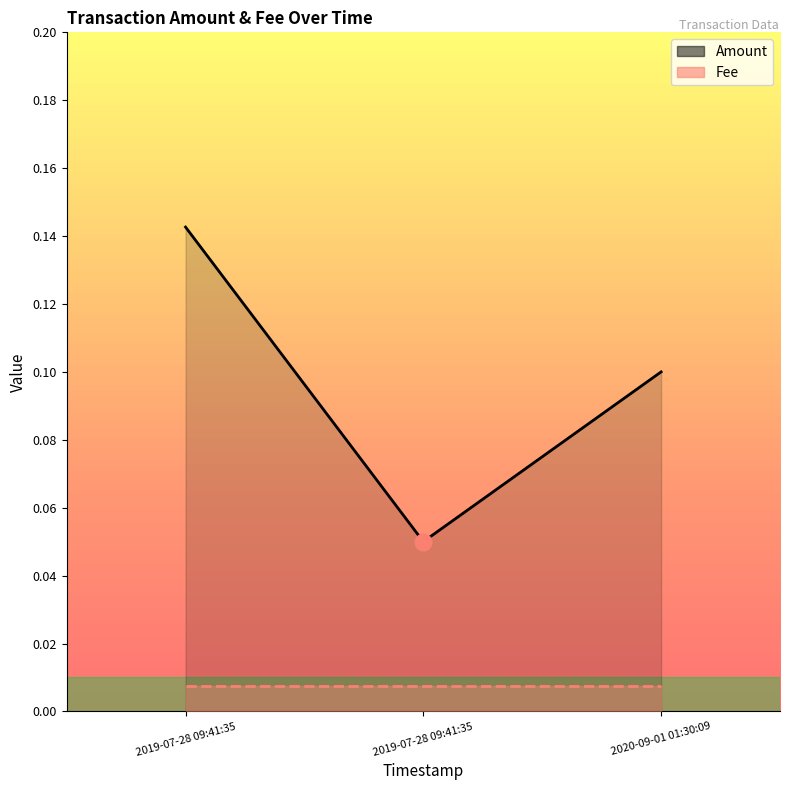

Rank the categories by value from highest to lowest.

2019-07-28 09:41:35, 2020-09-01 01:30:09, 2019-07-28 09:41:35